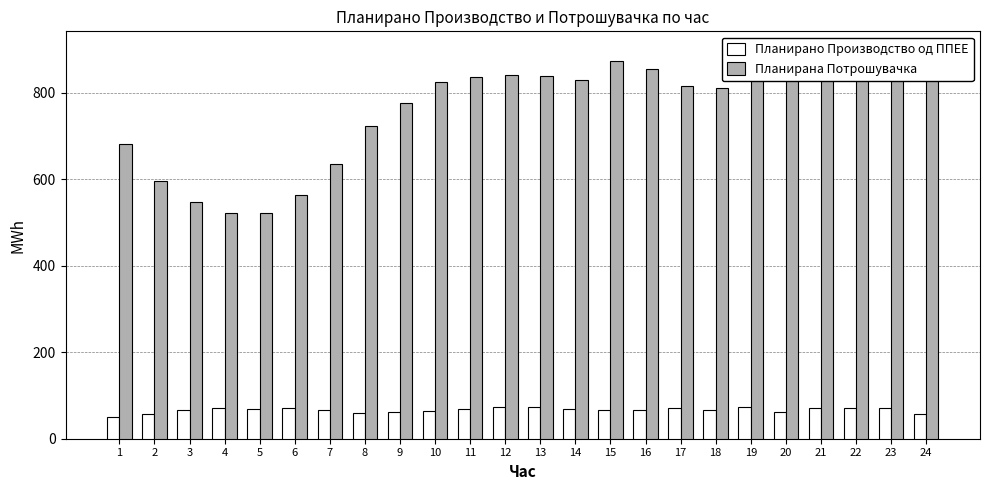

Is it true that Планирано Производство од ППЕЕ equals 94.8 at 2?

False